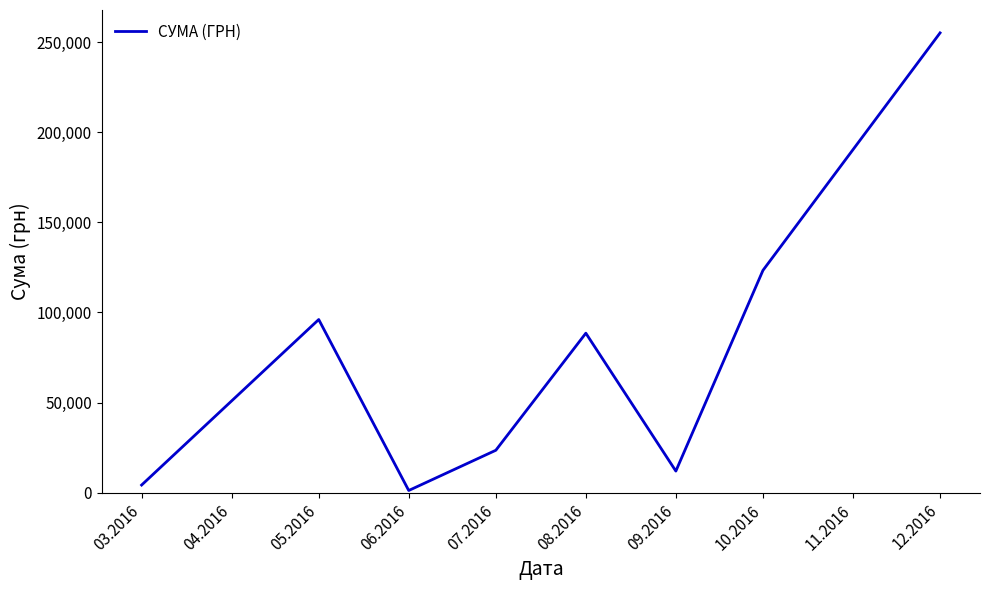

The value at 08.2016 is 139955.7. True or false?

False